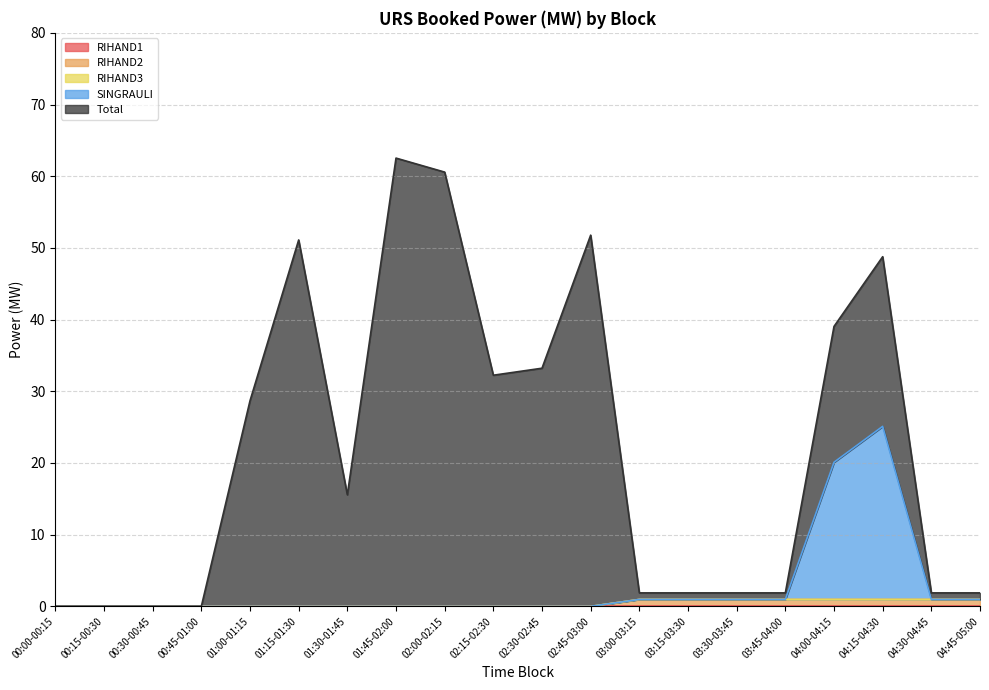

Which series has the largest total across all categories?

Total